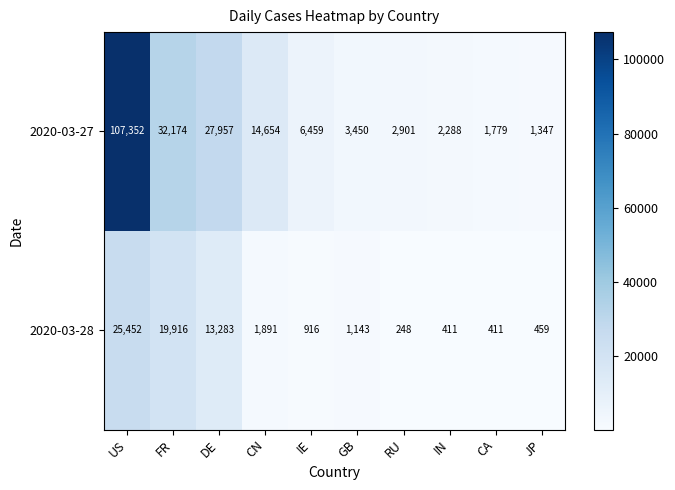

Rank the series by their average value, from highest to lowest.

2020-03-27, 2020-03-28